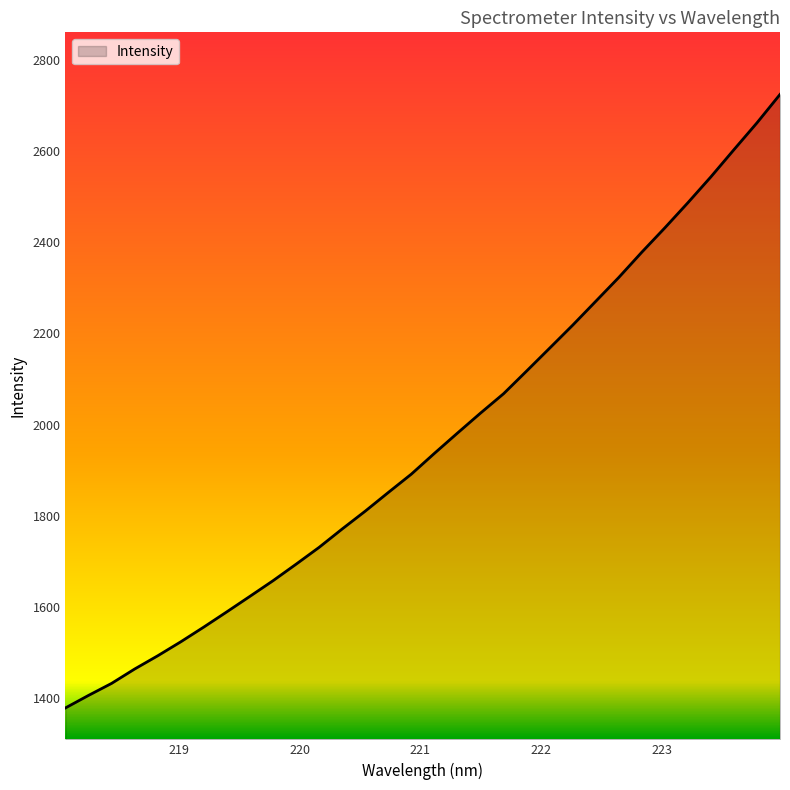

What is the maximum value shown in the chart?

2724.4